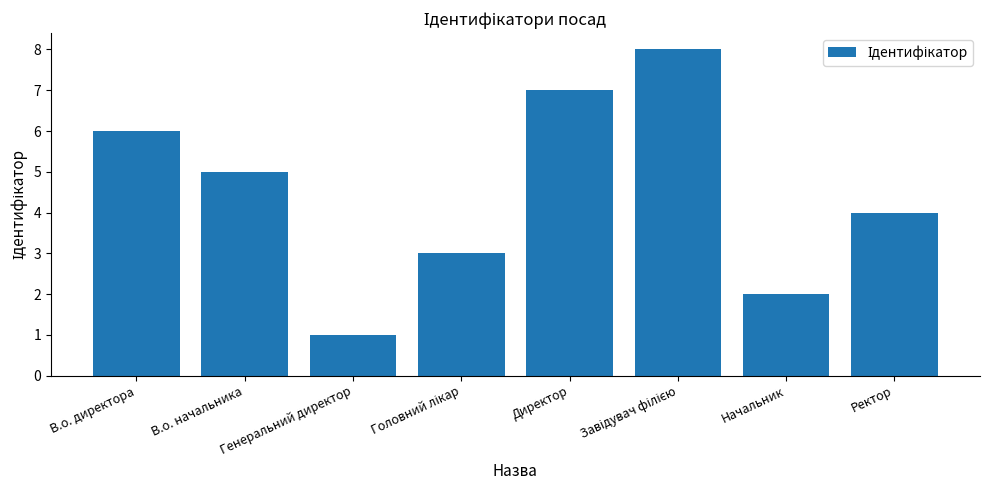

What position from the right is В.о. начальника?

7